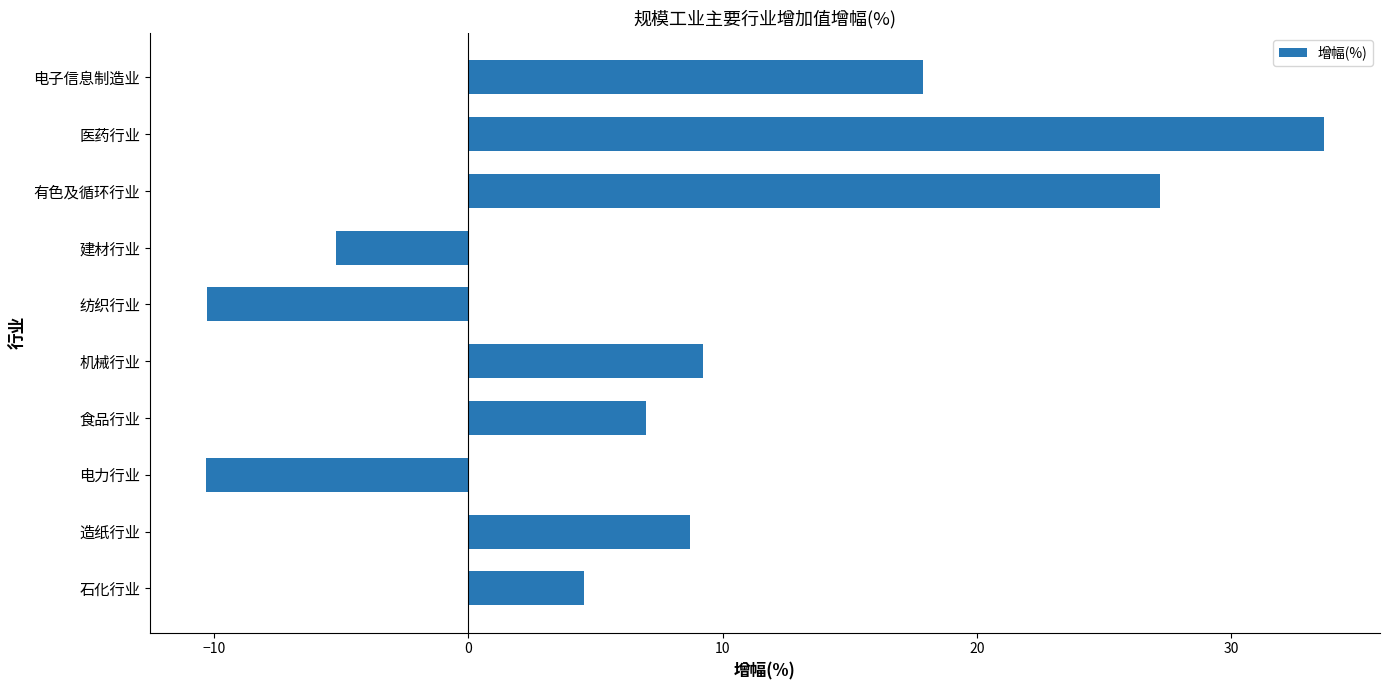

Between 机械行业 and 有色及循环行业, which is larger?

有色及循环行业